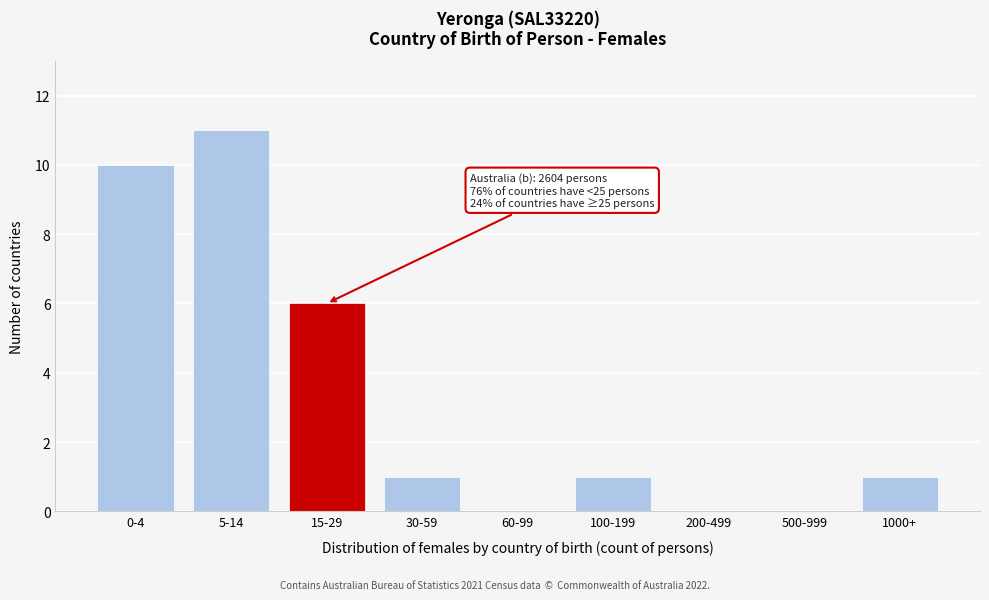

Reading left to right, extract all data points from this chart.

0-4=10	5-14=11	15-29=6	30-59=1	60-99=0	100-199=1	200-499=0	500-999=0	1000+=1